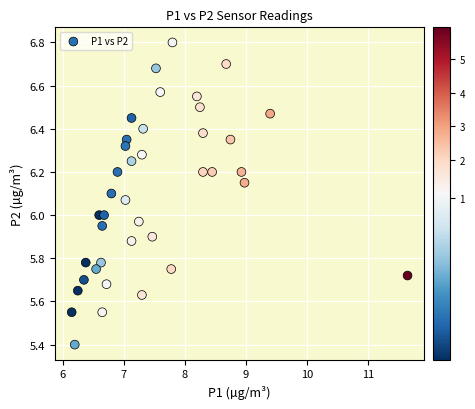

What is the range of Y values (max minus min)?

1.4